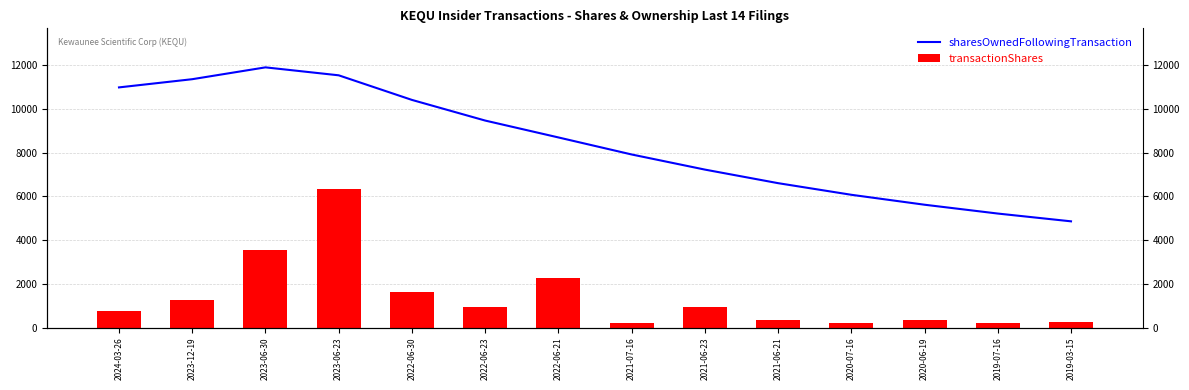

Which has a higher value, 2019-03-15 or 2023-06-30?

2023-06-30